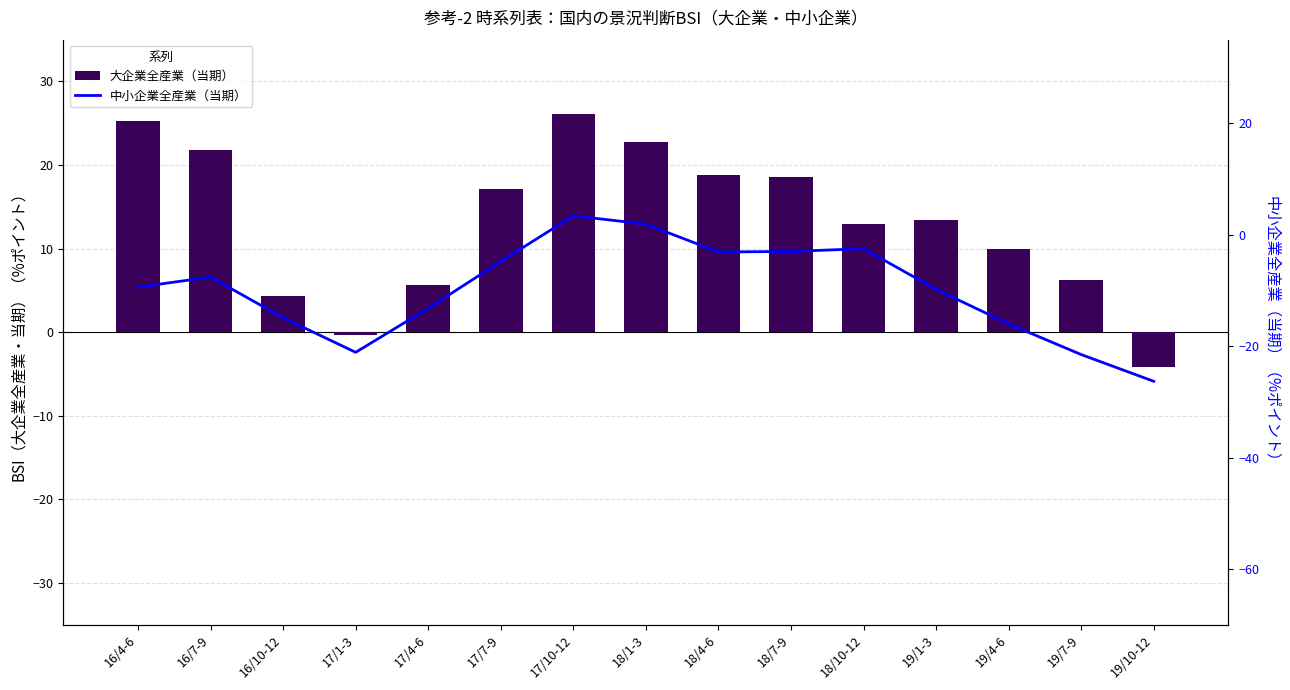

What is the approximate value of 大企業全産業（当期） at 16/4-6?

25.3